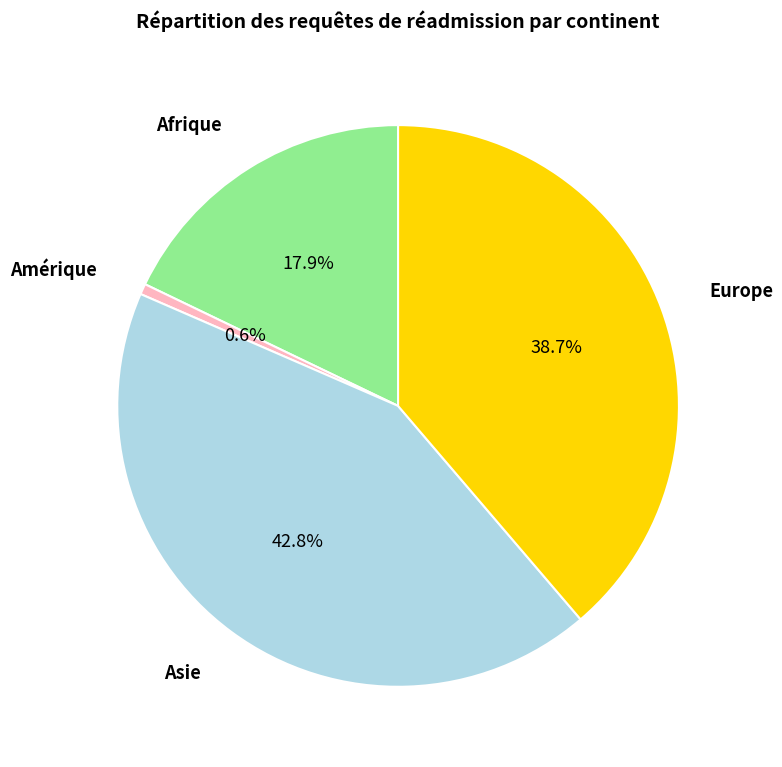

To the nearest percent, what percentage of the pie is Europe?

39%